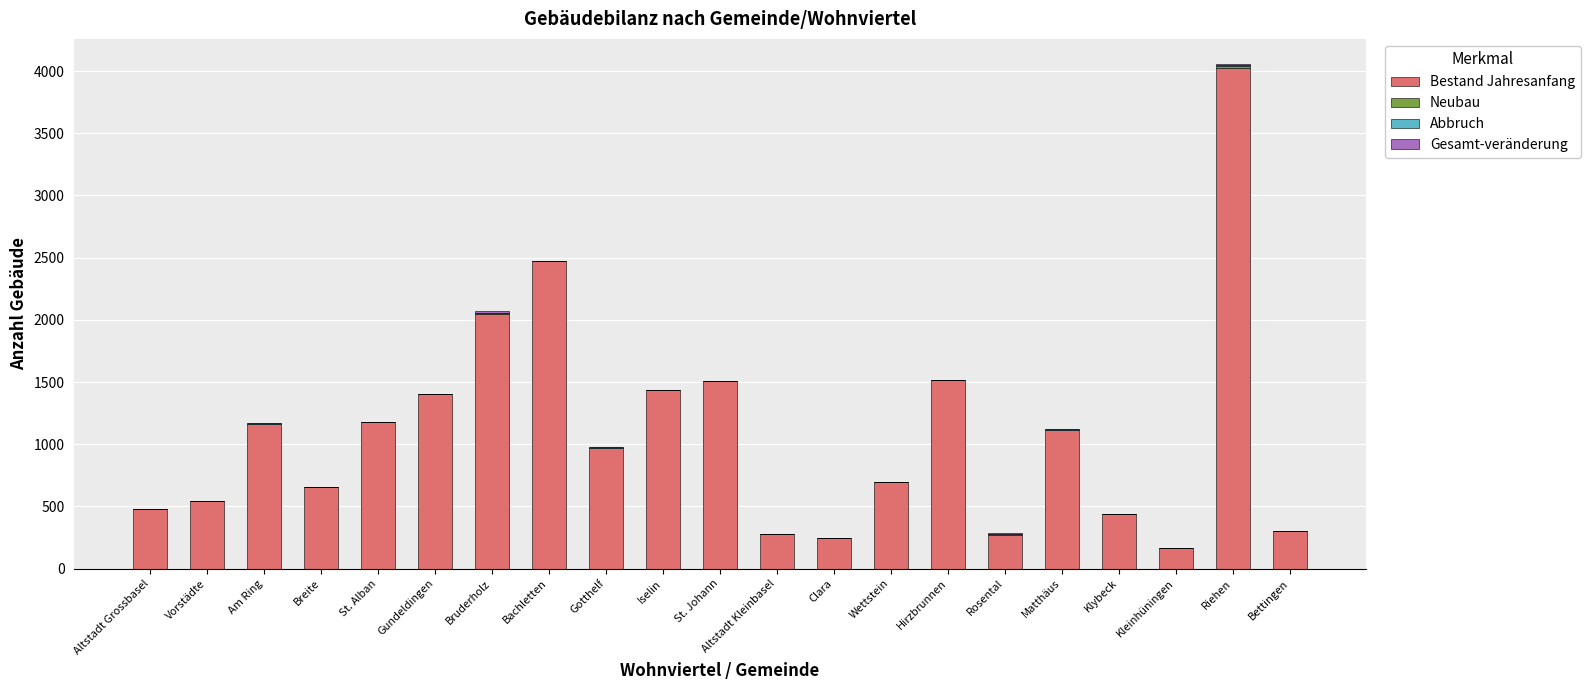

How many categories are shown in the chart?

21